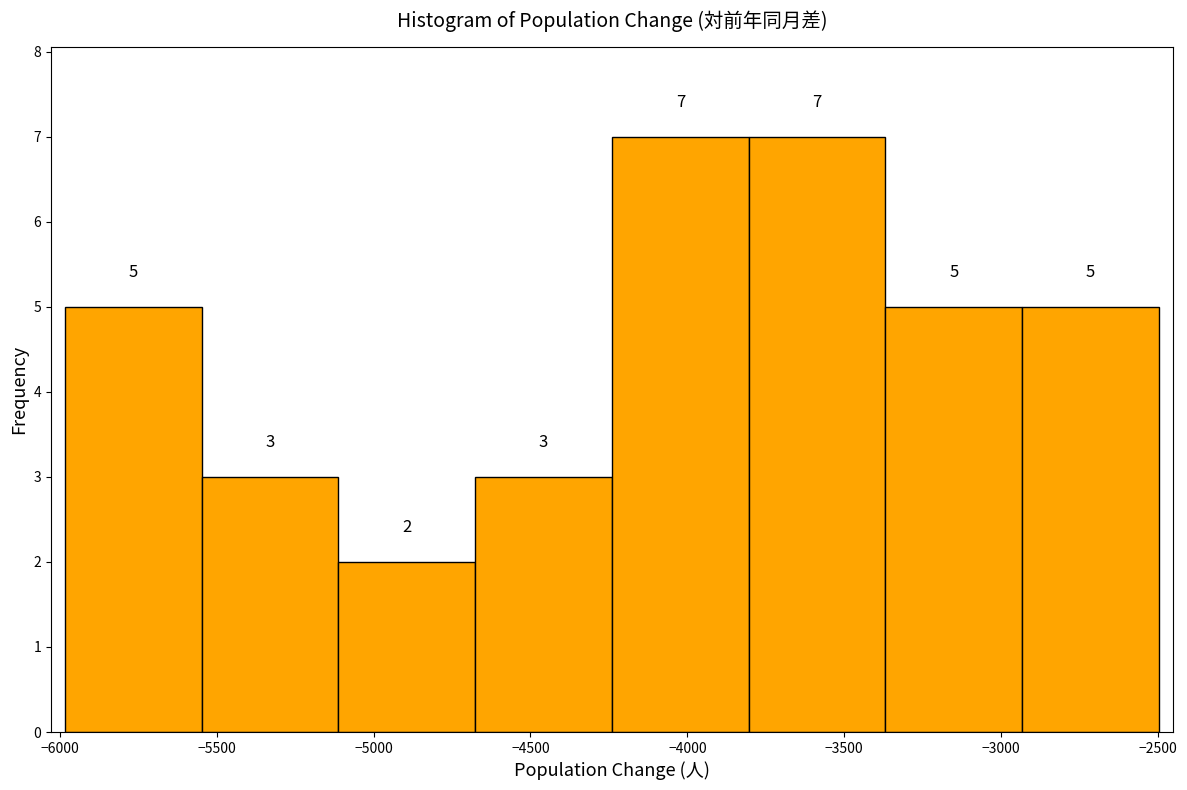

How tall is the bar that spans -4700 to -4250 on the x-axis? The bar edges are not printed on the chart, so give them approximately, as read against the axis.

3